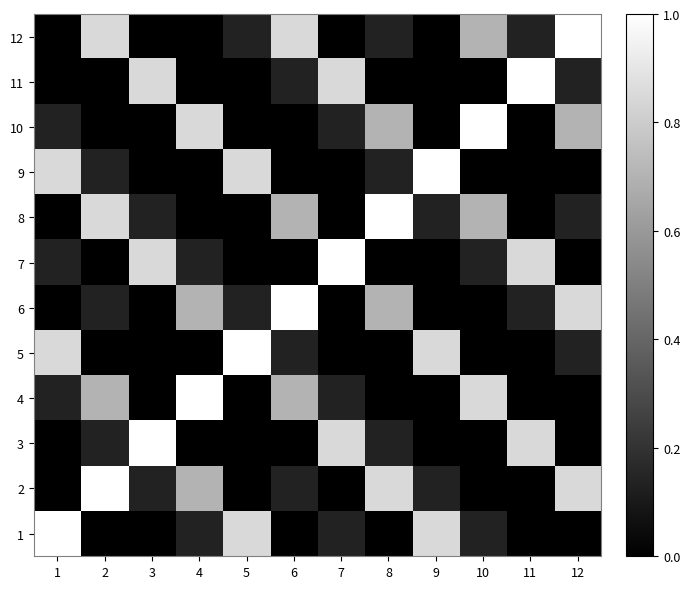

Between 12 and 7, which is larger?

7